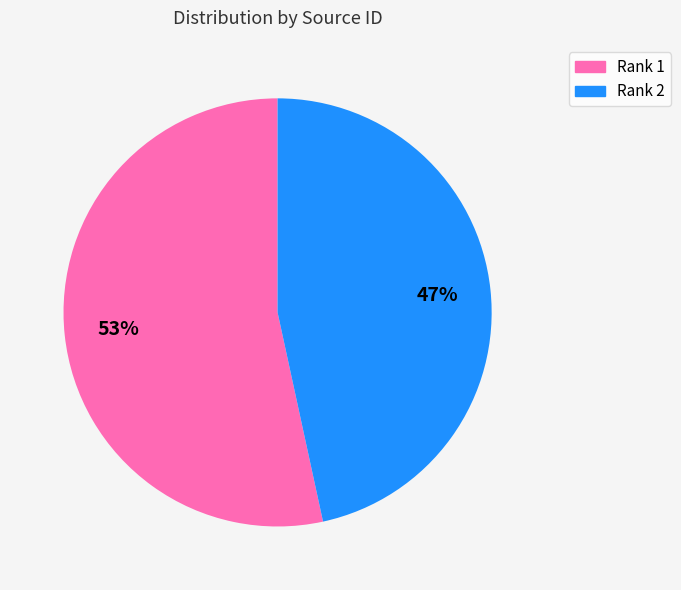

To the nearest percent, what is the average slice percentage?

50%